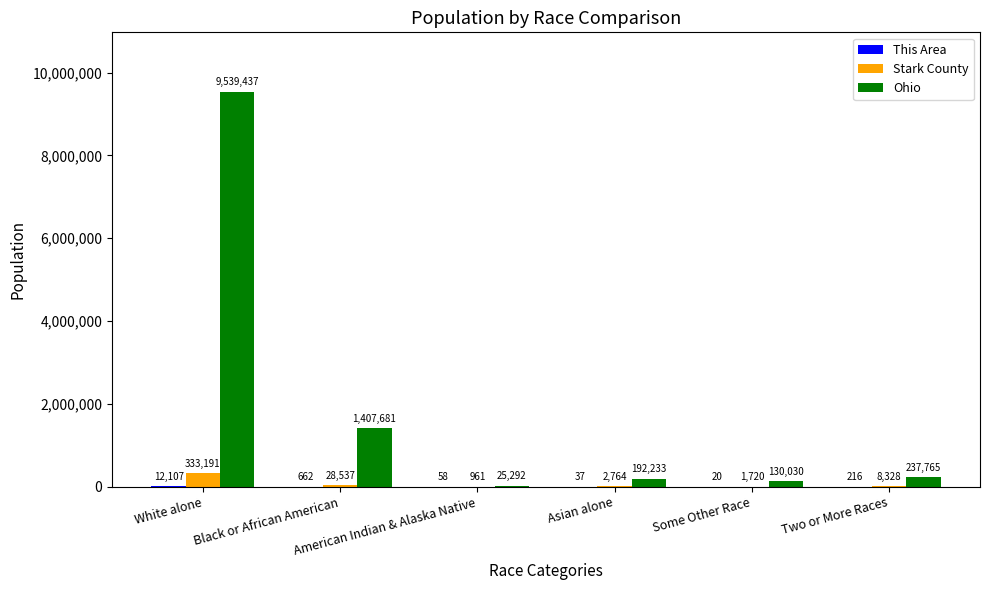

What is the average value of the Stark County series?

62584